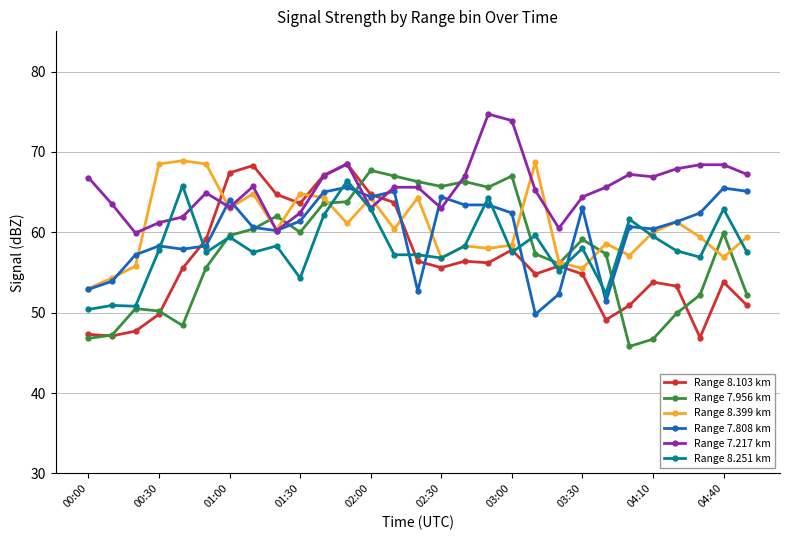

Which series has the largest total across all categories?

Range 7.217 km